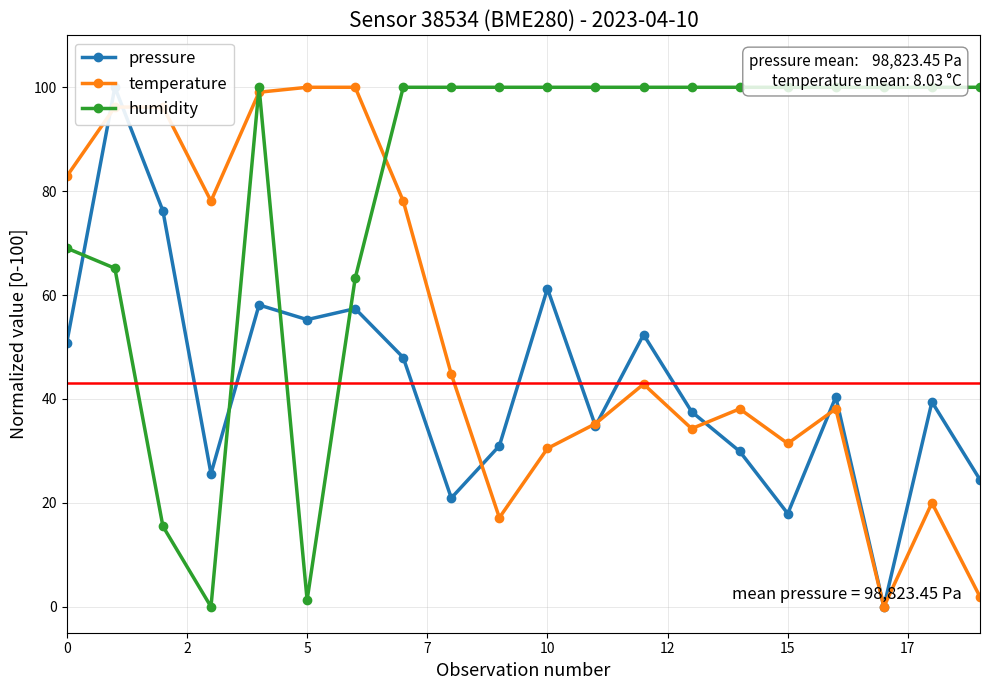

True or false: humidity has more than 1 points higher than both neighbors.

False